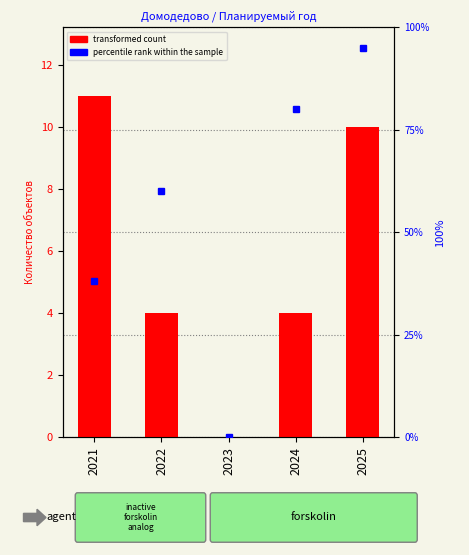

Is the value of percentile rank within the sample at 2023 greater than the value of transformed count at 2023?

No